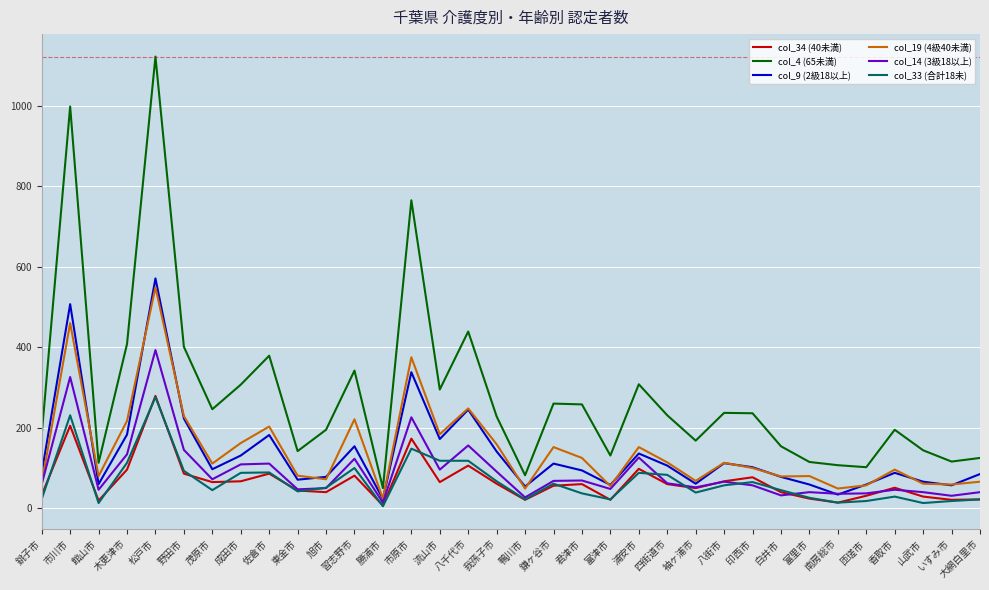

What is the difference between the highest and lowest values at 印西市?

179